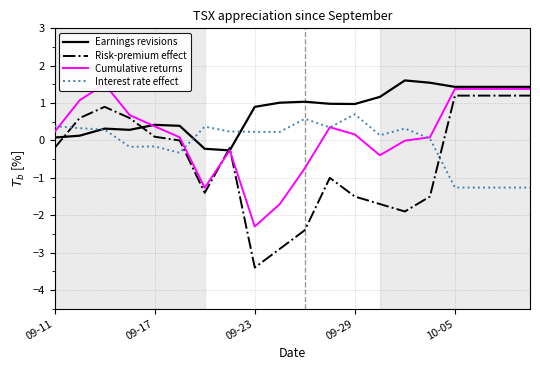

What is the maximum value shown in the chart?

1.6